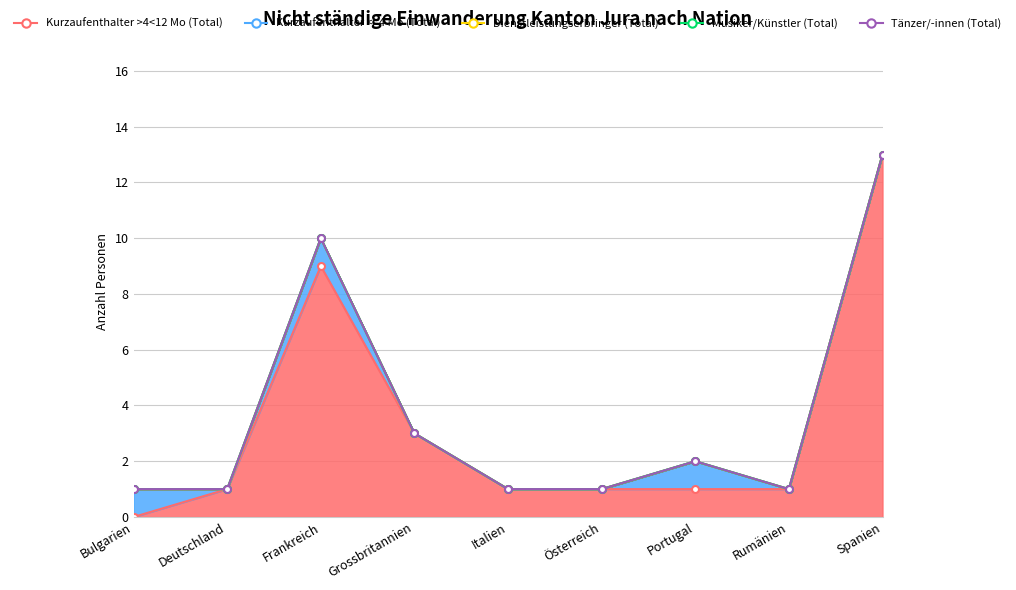

At which category does the chart reach its minimum across all series?

Bulgarien